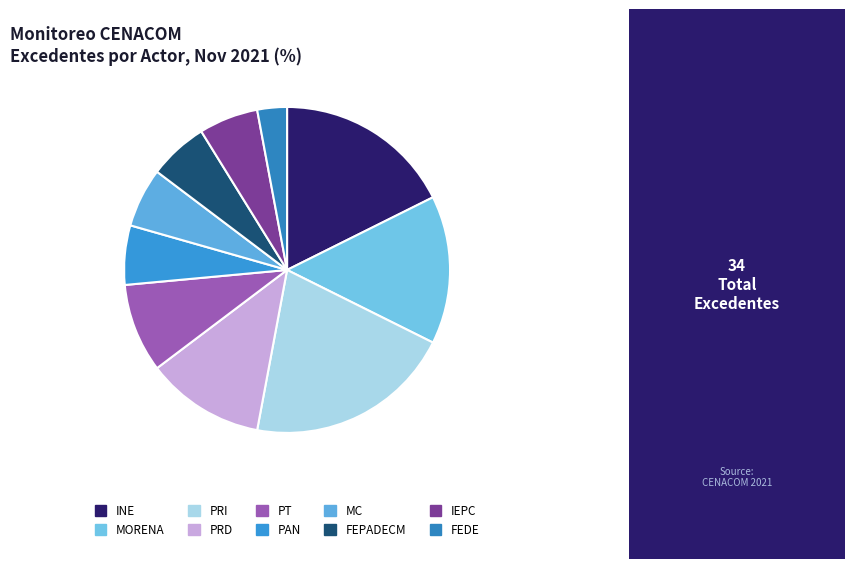

Does FEPADECM represent more than half of the total?

No